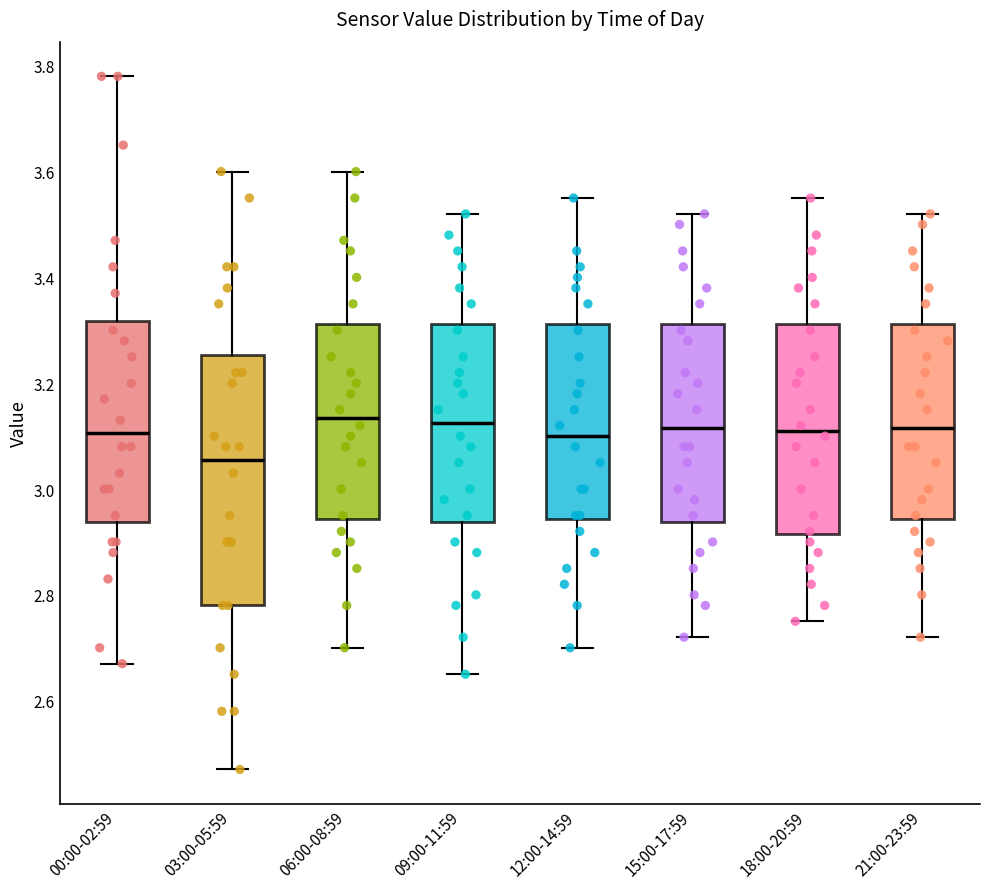

Reading left to right, transcribe this box plot: for each box, give where its median line is, the range the box spans, and where its two whiskers end, as read against the y-axis. The values are not printed on the chart, so give them approximately, as read against the axis.

00:00-02:59: median 3.10, box 2.94 to 3.32, whiskers 2.68 to 3.78
03:00-05:59: median 3.06, box 2.78 to 3.26, whiskers 2.48 to 3.60
06:00-08:59: median 3.14, box 2.94 to 3.32, whiskers 2.70 to 3.60
09:00-11:59: median 3.12, box 2.94 to 3.32, whiskers 2.66 to 3.52
12:00-14:59: median 3.10, box 2.94 to 3.32, whiskers 2.70 to 3.56
15:00-17:59: median 3.12, box 2.94 to 3.32, whiskers 2.72 to 3.52
18:00-20:59: median 3.12, box 2.92 to 3.32, whiskers 2.76 to 3.56
21:00-23:59: median 3.12, box 2.94 to 3.32, whiskers 2.72 to 3.52